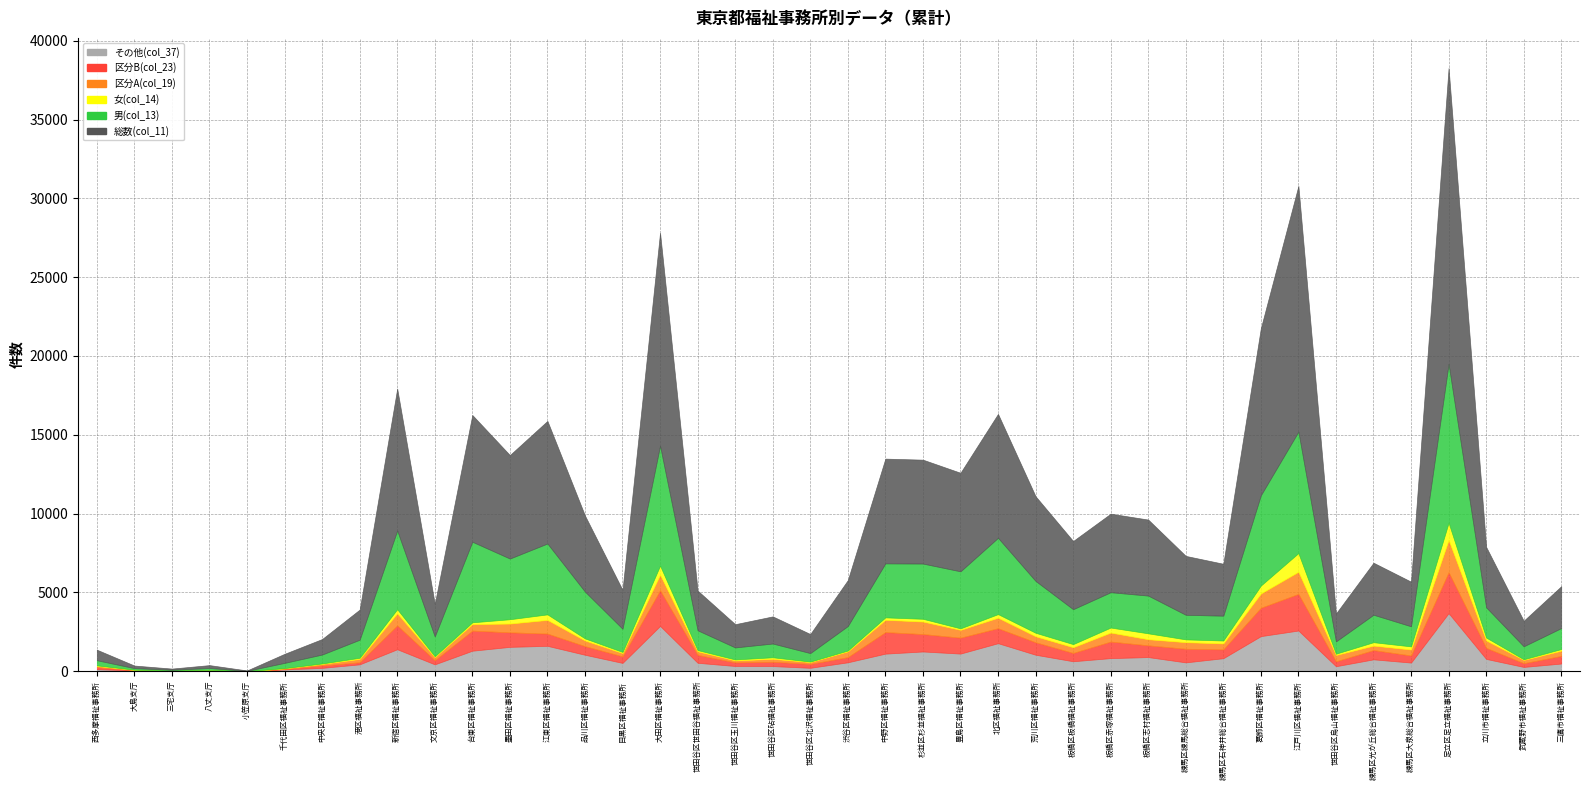

True or false: col_23 has a value of 1009 at 豊島区福祉事務所.

True